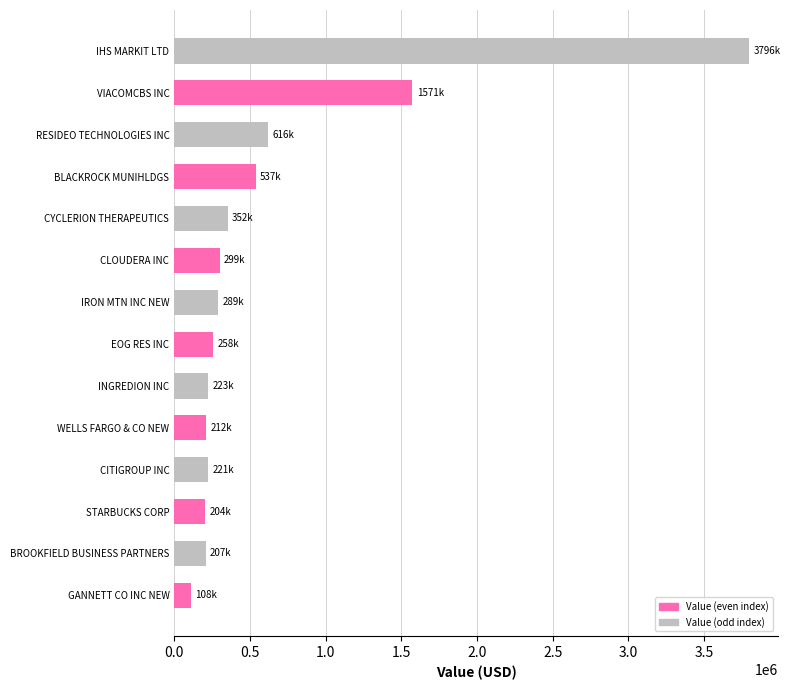

Approximately how many times larger is the value at GANNETT CO INC NEW compared to CLOUDERA INC?

0.4